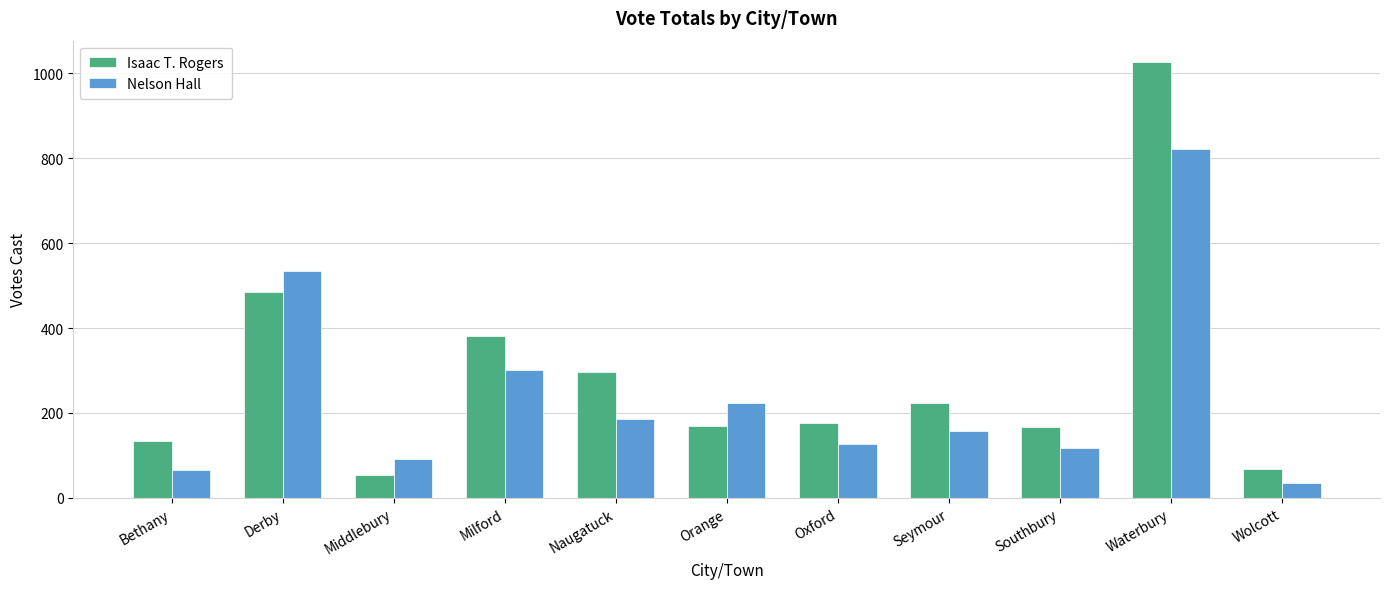

How many bars are there in each group?

2